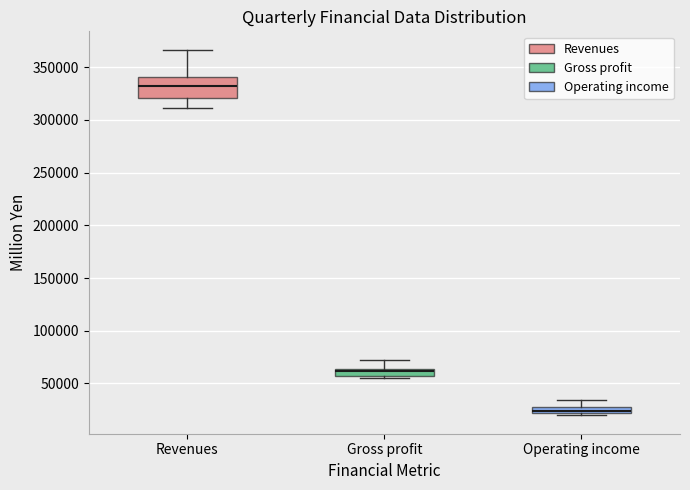

Which box is the tallest, from its lower edge to its upper edge?

Revenues